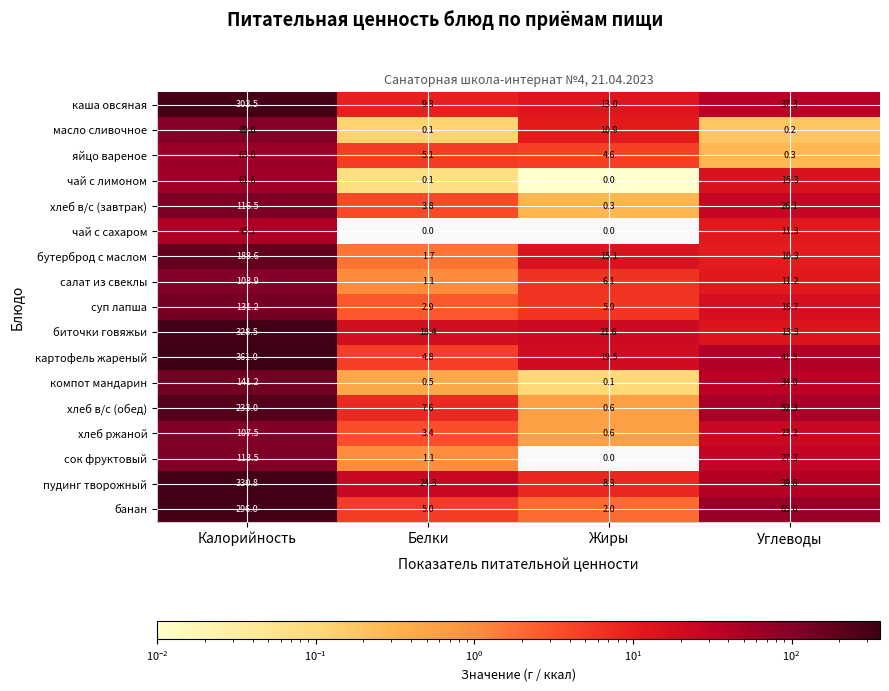

Which series has the widest spread of values?

картофель жареный